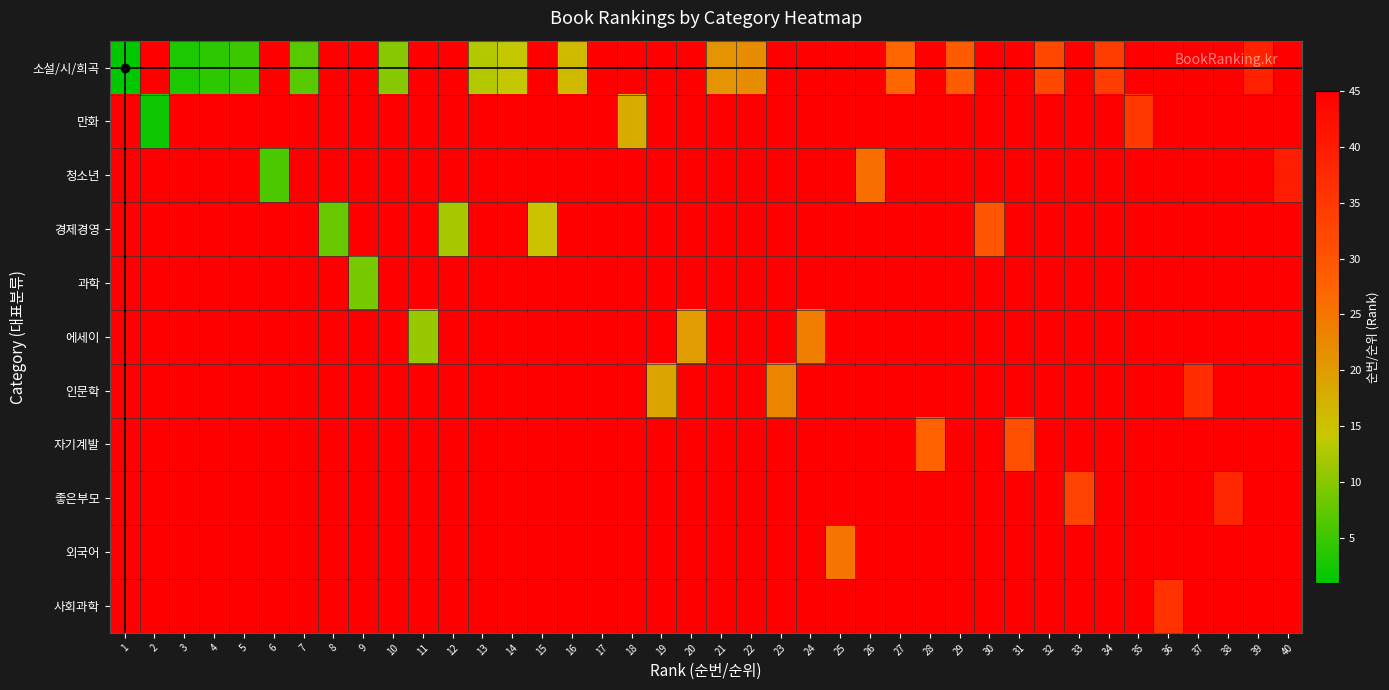

At which category is the sum across all series the highest?

17